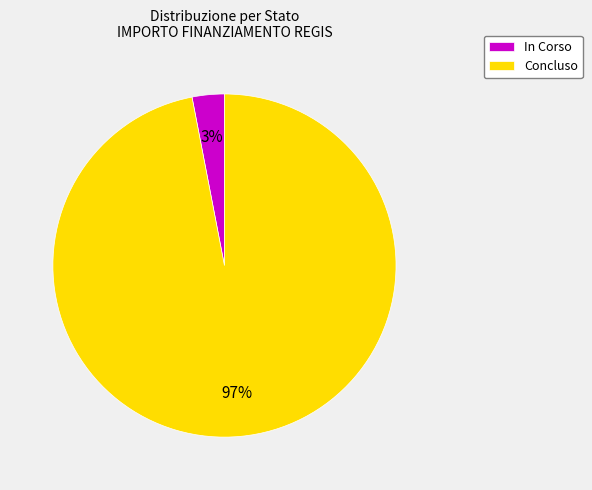

To the nearest percent, what portion does In Corso represent?

3%